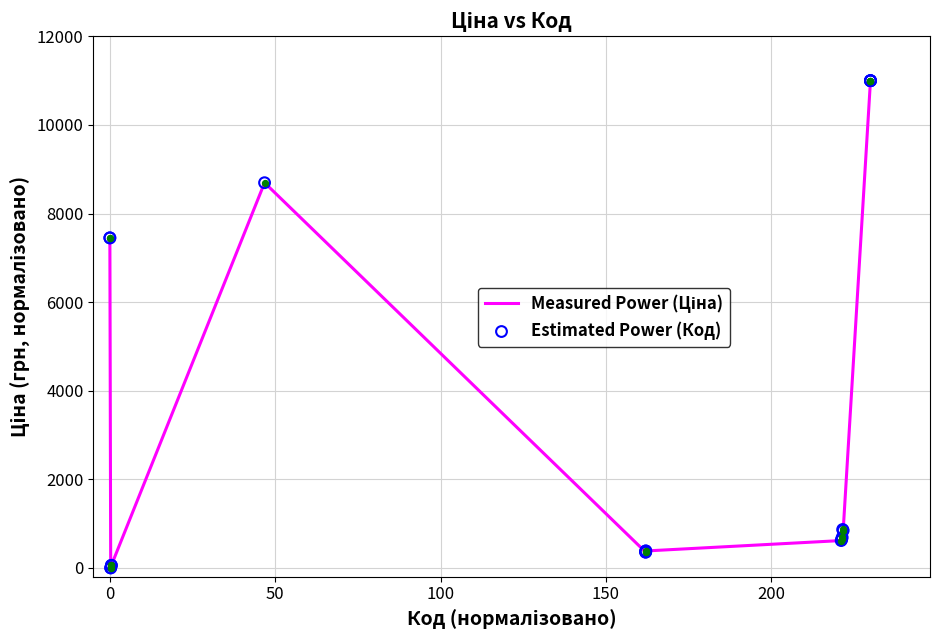

What is the difference between the maximum and minimum values?

11000.0